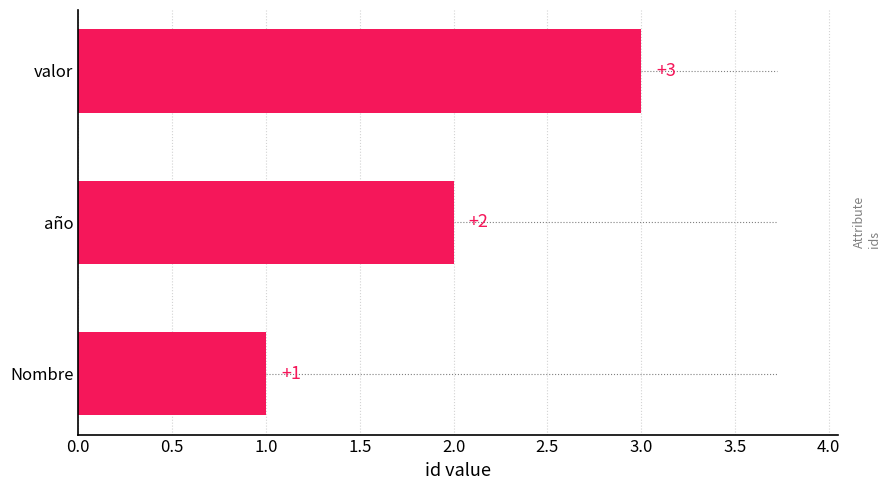

Which category has the highest value across all series?

valor